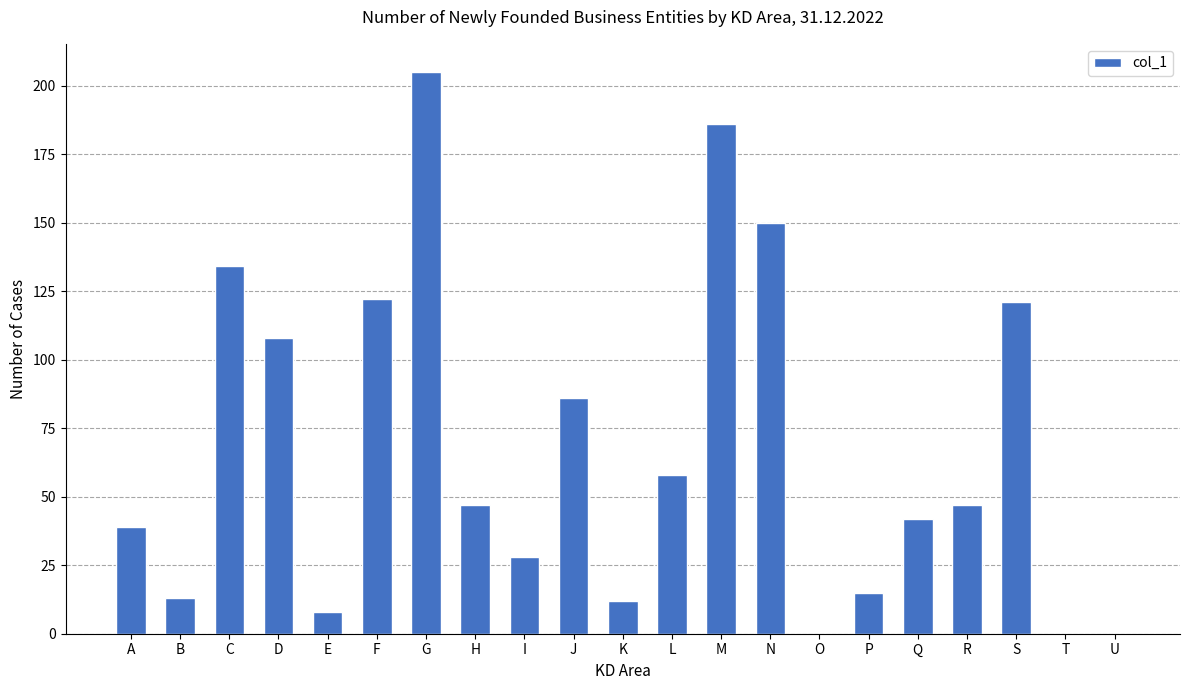

What is the maximum value shown in the chart?

205